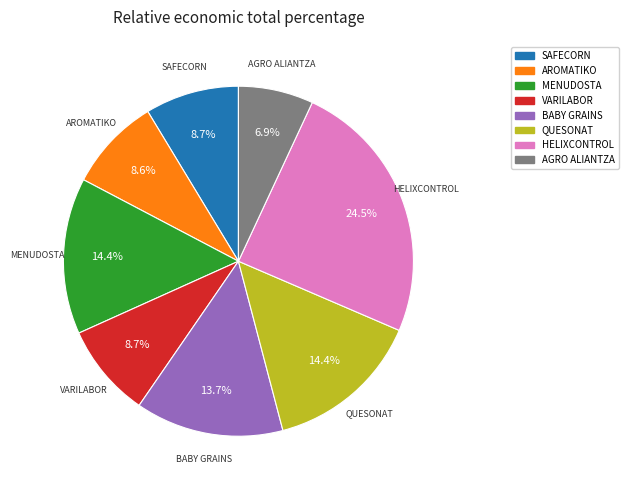

To the nearest percent, what is the difference between the largest and smallest slice percentages?

18%